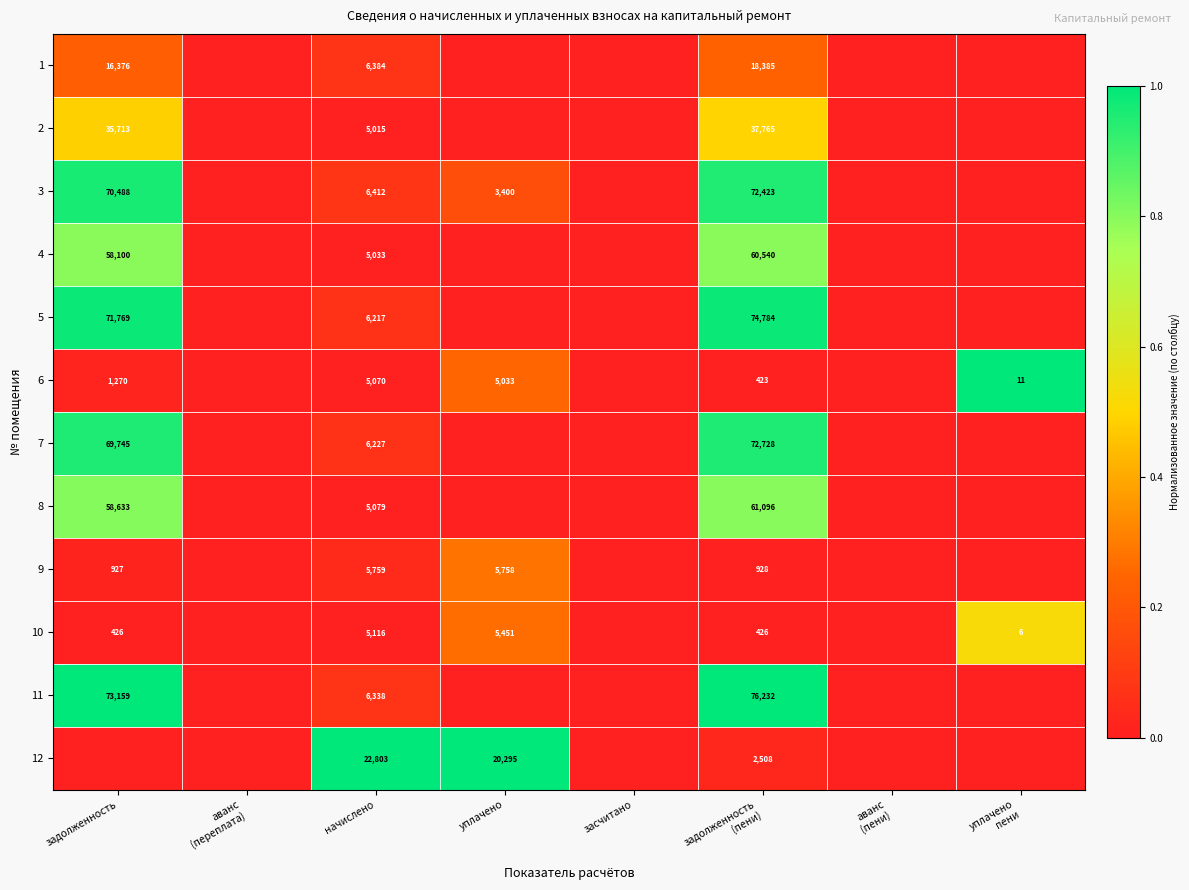

What is the total value across all series at начислено?

85453